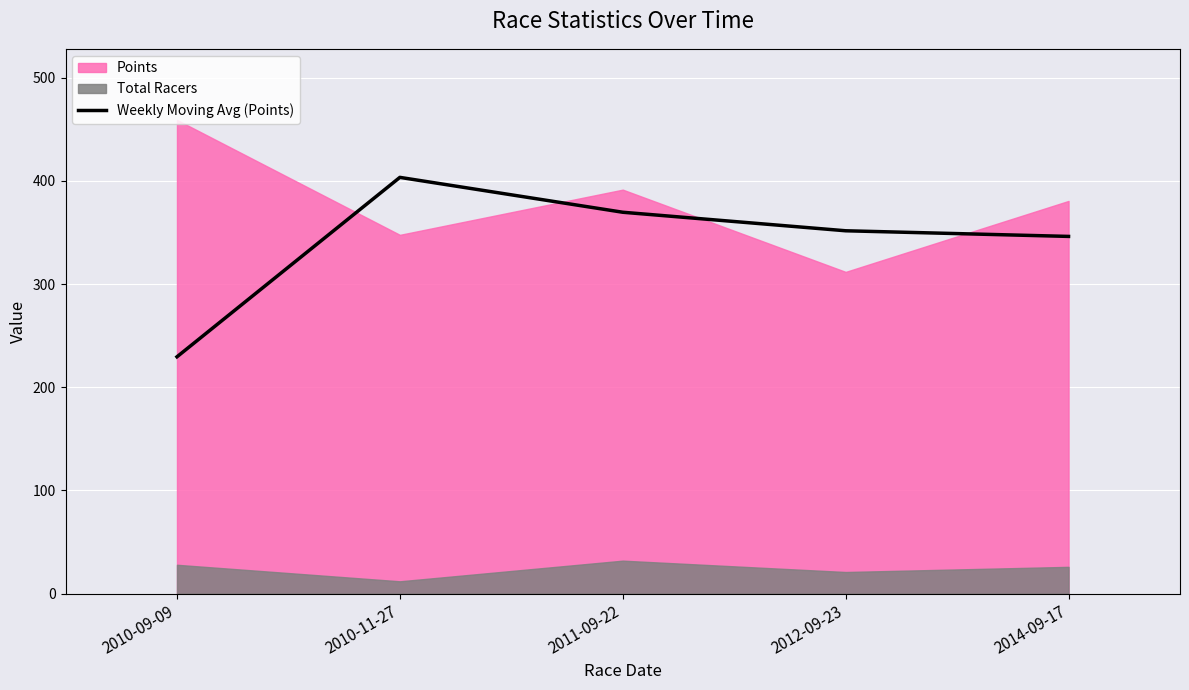

What is the value of the 2nd point from the left?

403.3